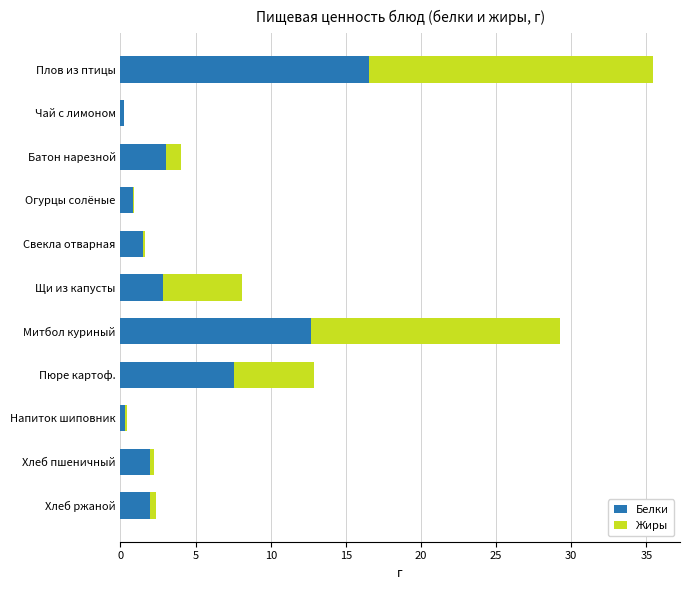

Which category has the highest value in the Белки series?

Плов из птицы